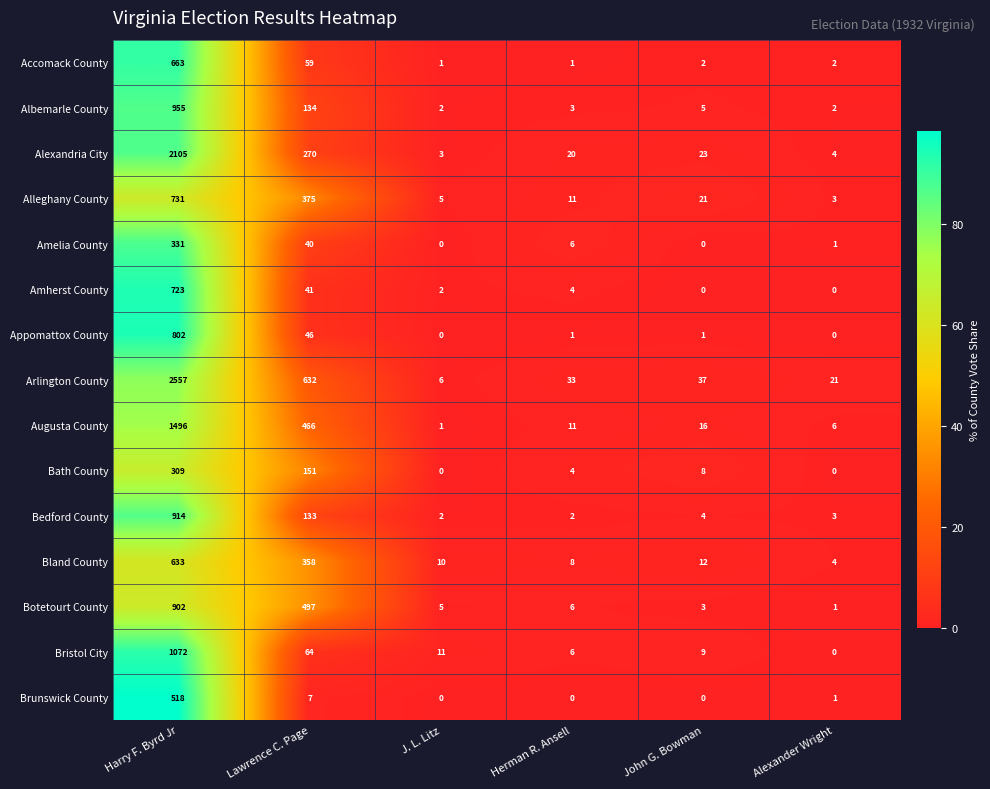

What is the average value of the Bedford County series?

176